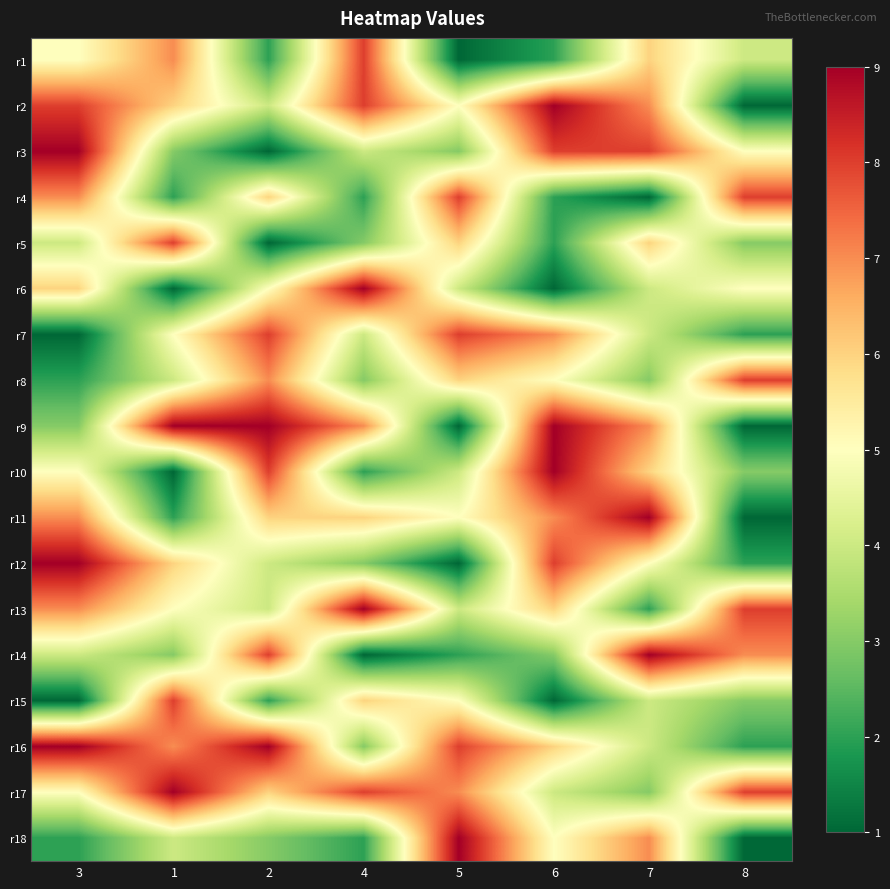

At which category is the sum across all series the highest?

7